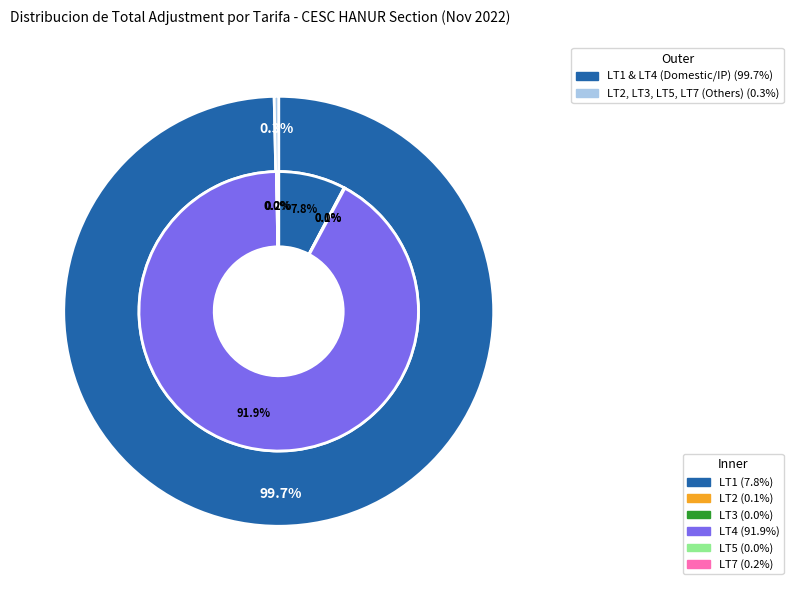

True or false: LT3 accounts for 0% of the total.

True